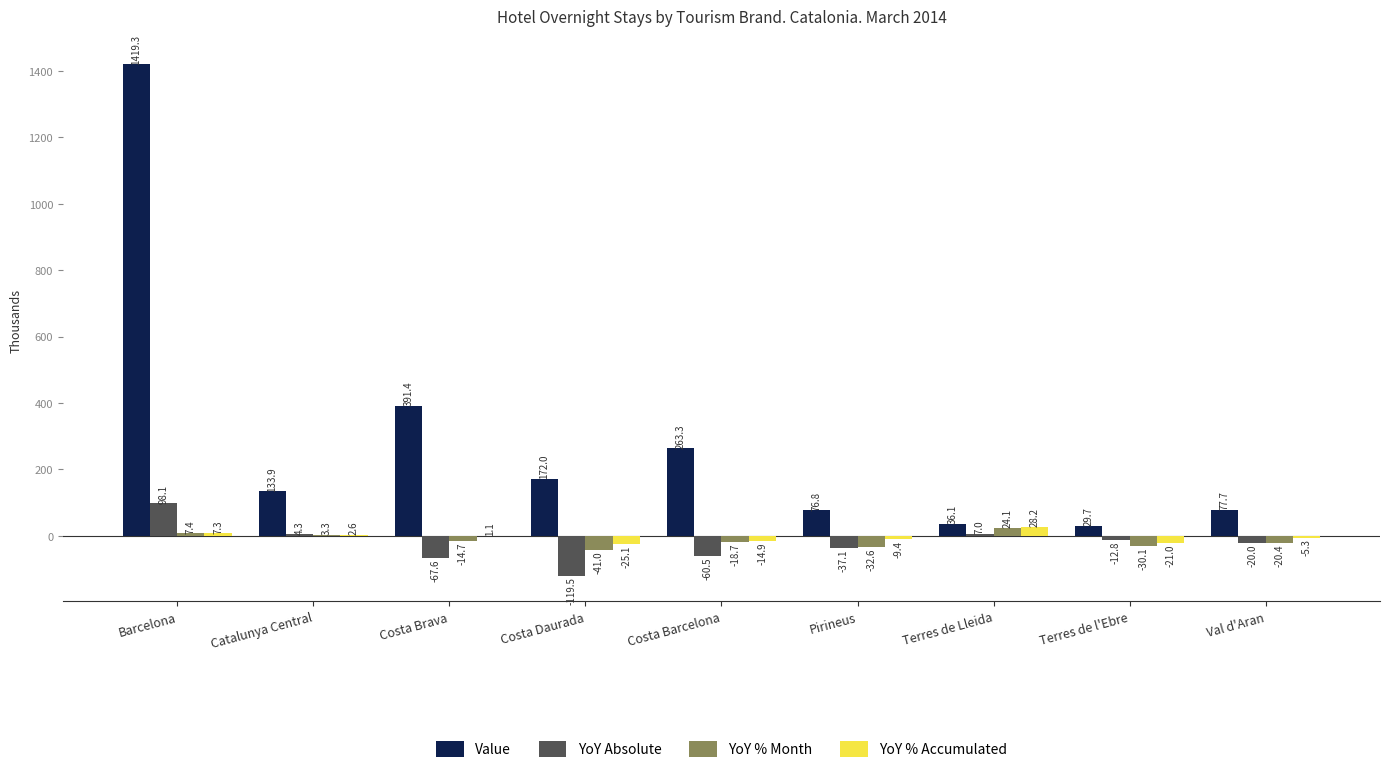

What is the approximate value of YoY % Month at Costa Brava?

-14.7